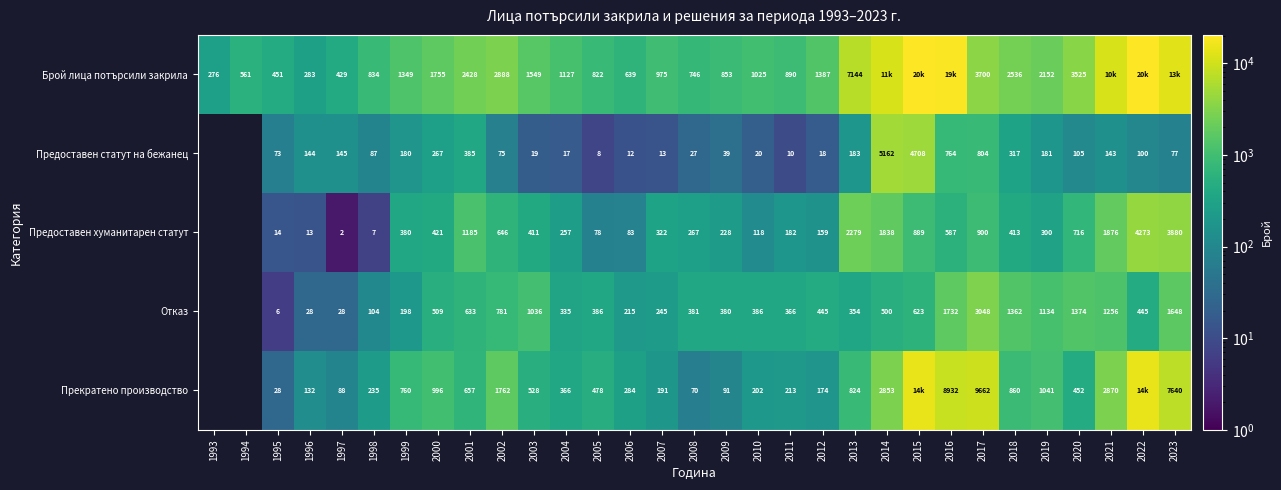

How many data points does each series have?

31